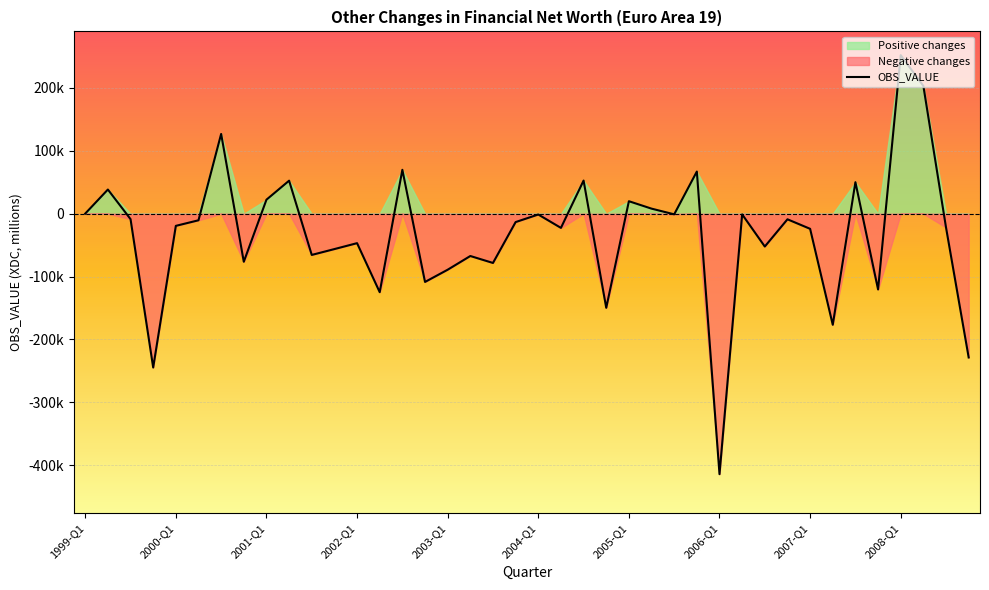

What is the average value?

-31722.8